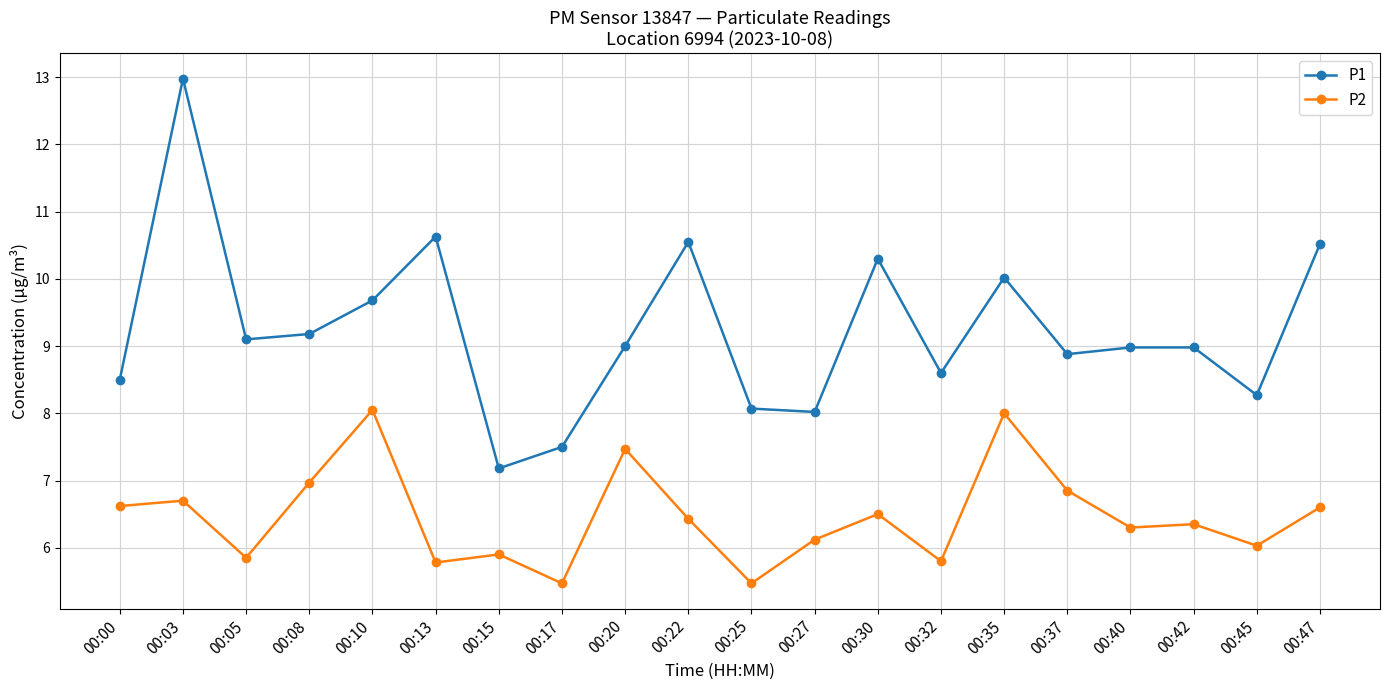

Does the chart have visible grid lines?

Yes